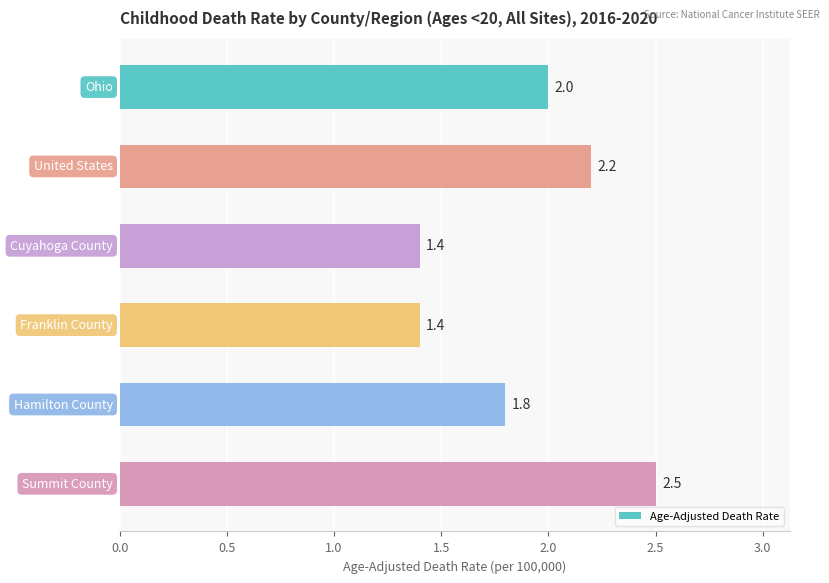

What is the minimum value shown in the chart?

1.4